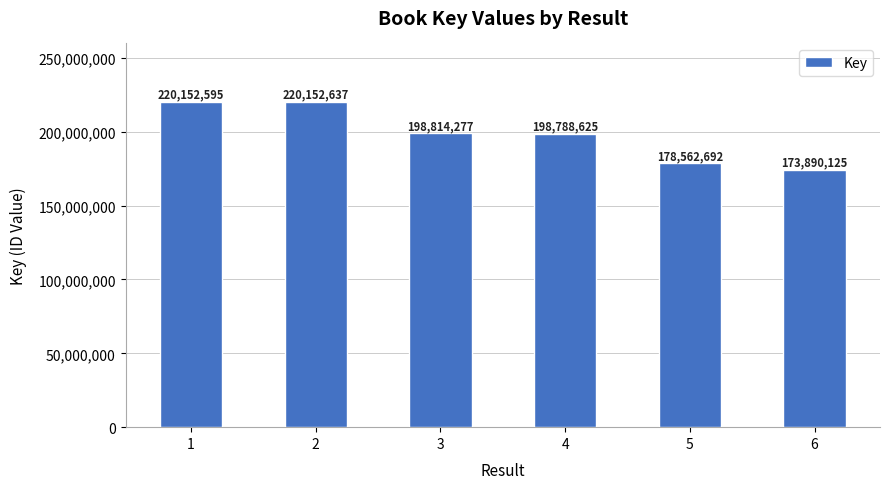

Which label corresponds to the largest value in the chart?

2